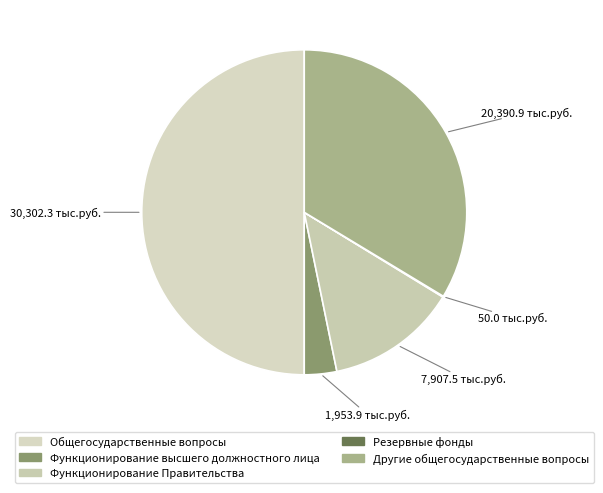

Count the number of slices in the pie.

5